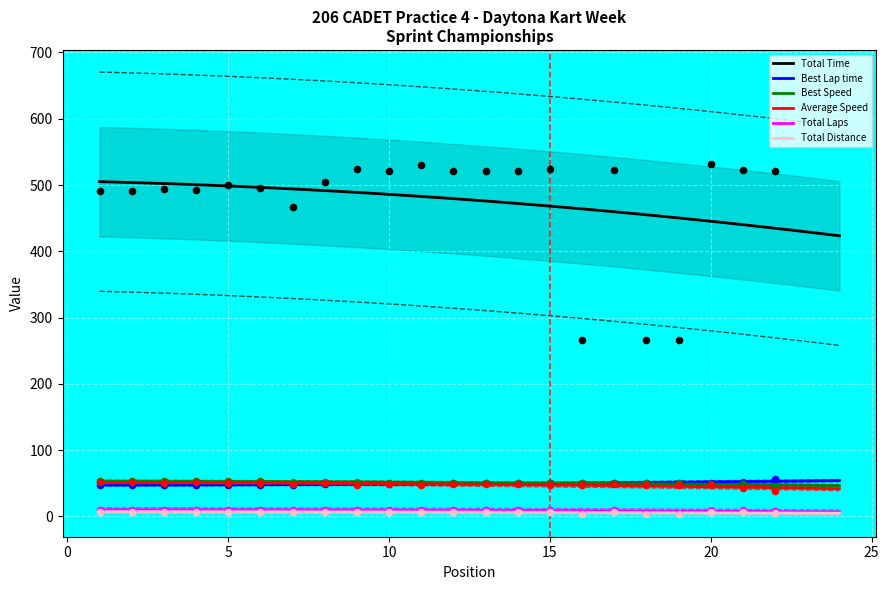

Is the value of Total Laps at LUKE GIGLIO greater than the value of Total Distance at LANIE THIGPEN?

Yes